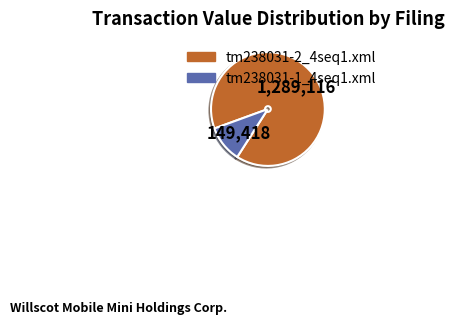

Which slice is the smallest?

tm238031-1_4seq1.xml